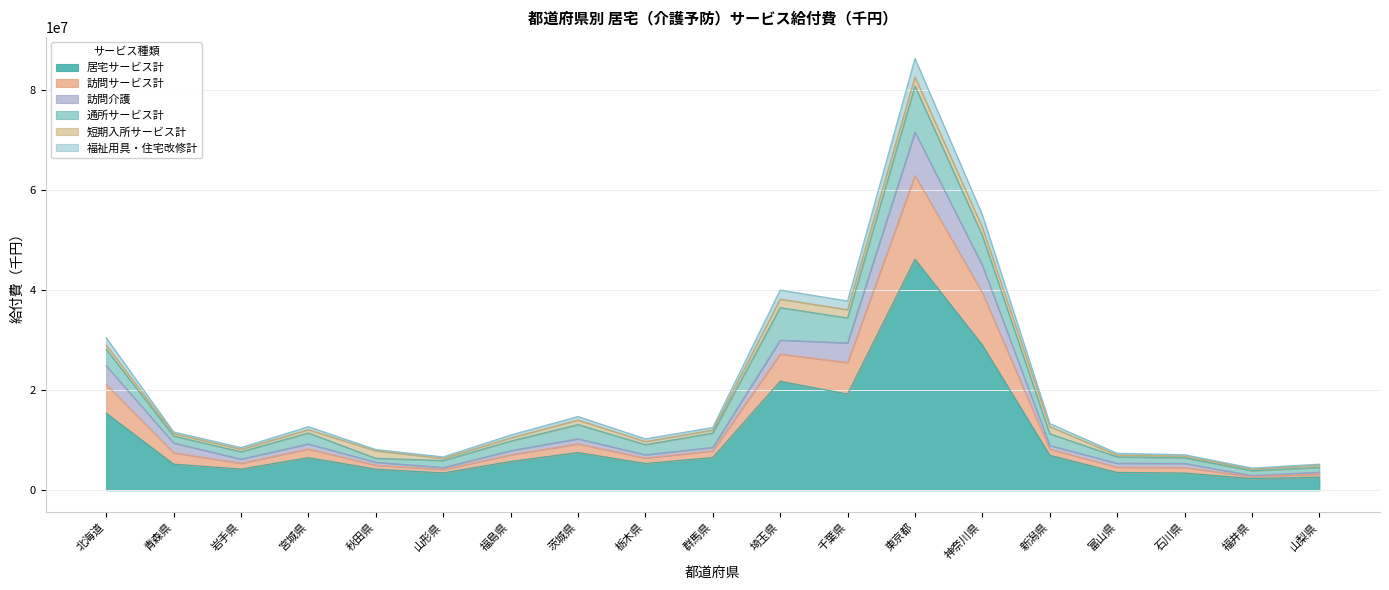

At which category is the sum across all series the highest?

東京都